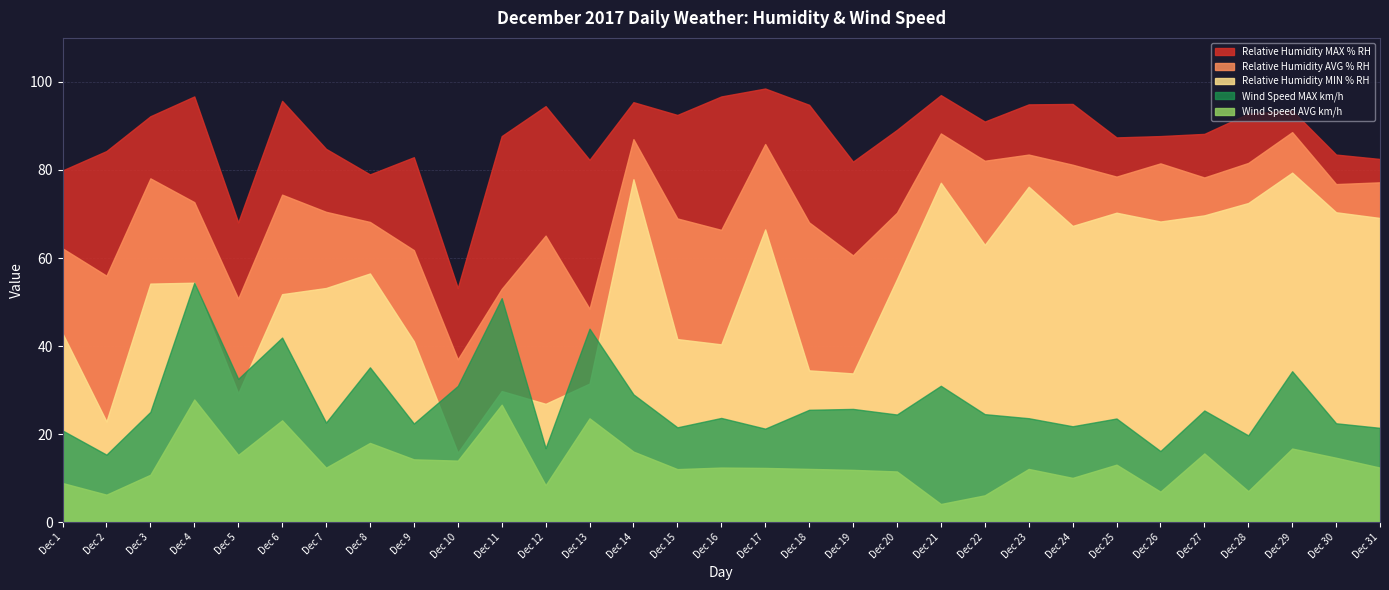

True or false: Relative Humidity AVG % RH and Relative Humidity MAX % RH intersect in this chart.

False